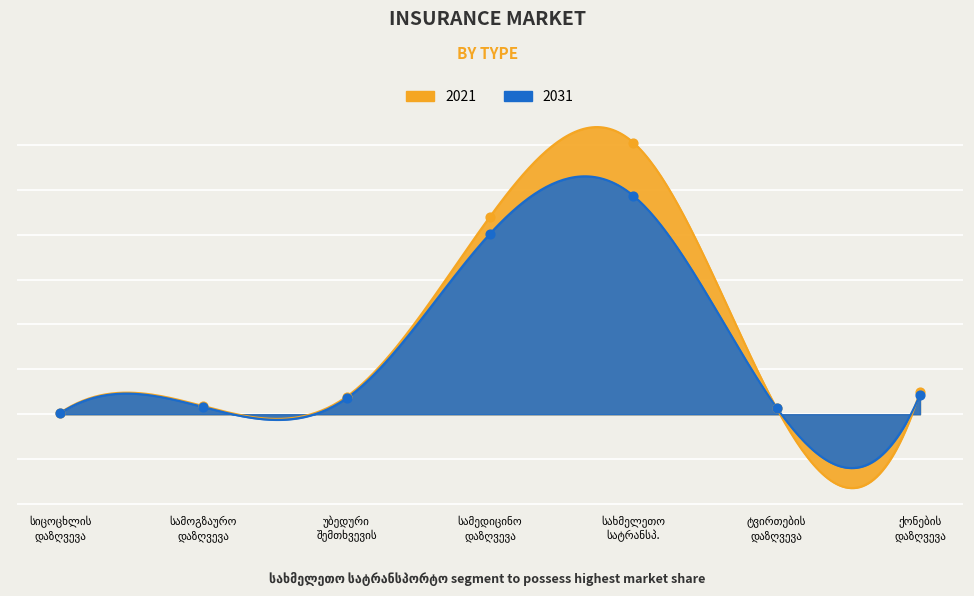

At which category is the sum across all series the highest?

სახმელეთო სატრანსპ.